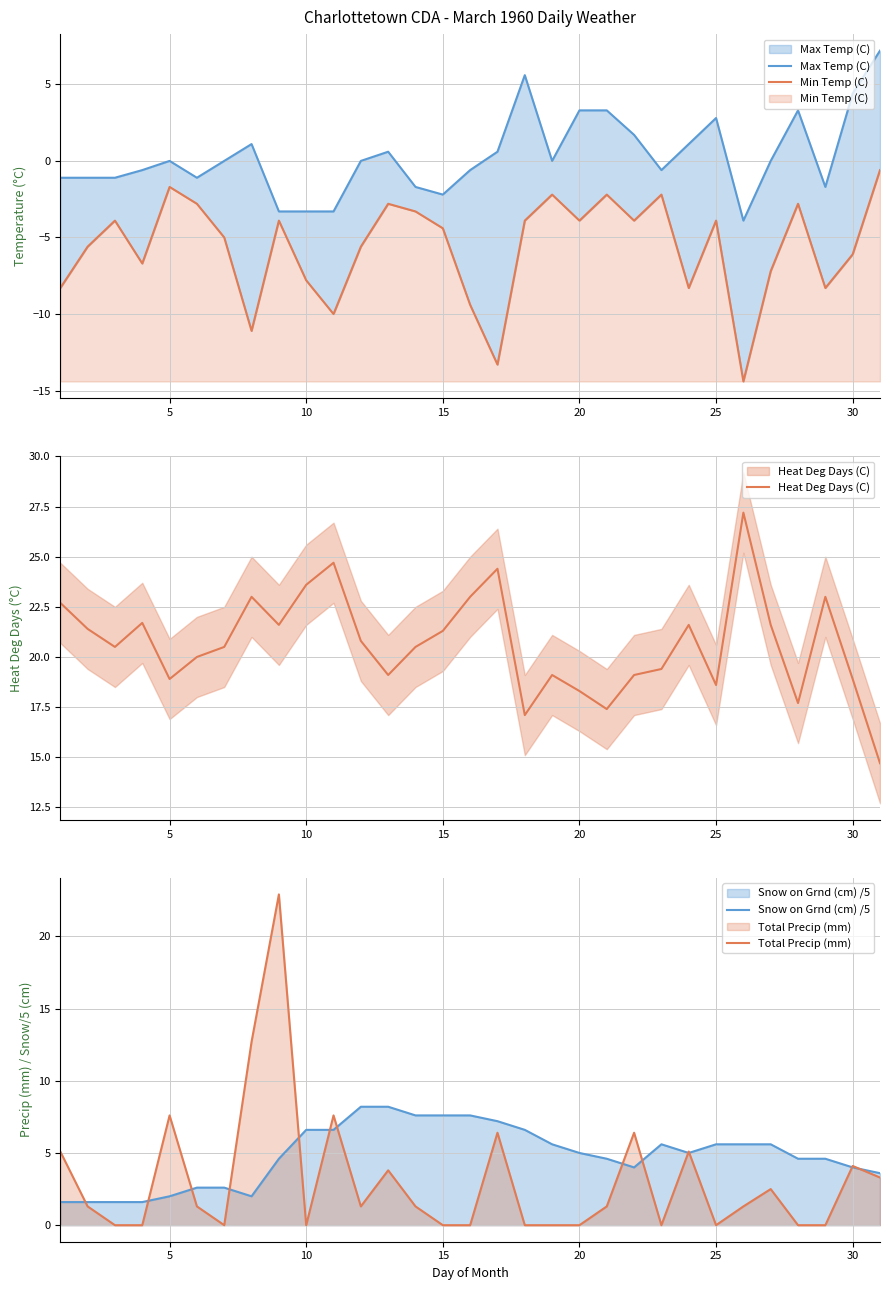

What are all the series names shown in the legend?

Max Temp (C), Min Temp (C), Heat Deg Days (C), Snow on Grnd (cm) /5, Total Precip (mm)